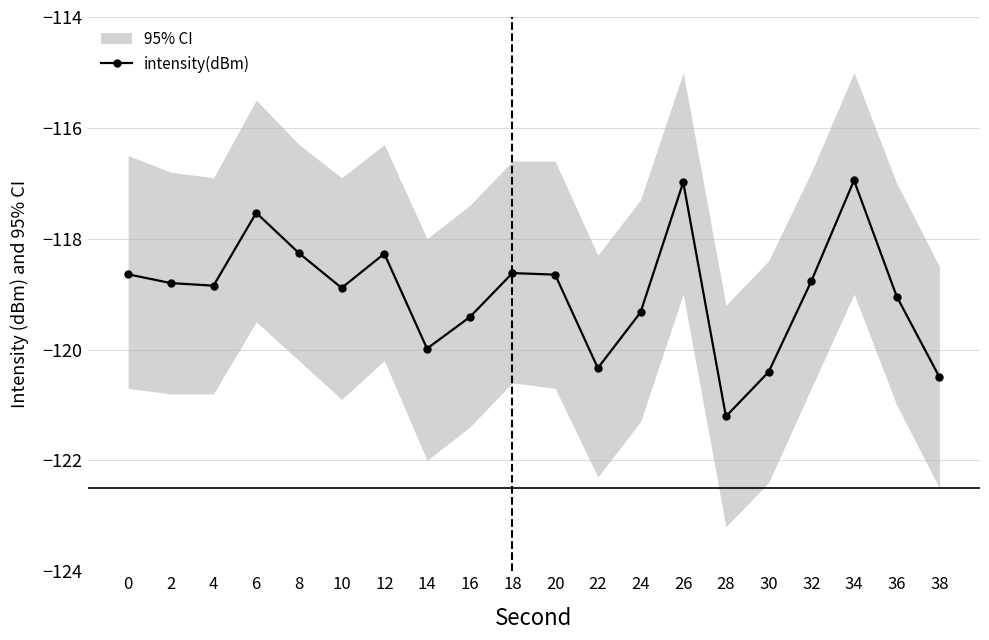

Is it true that the value at 6 is -184.1?

False